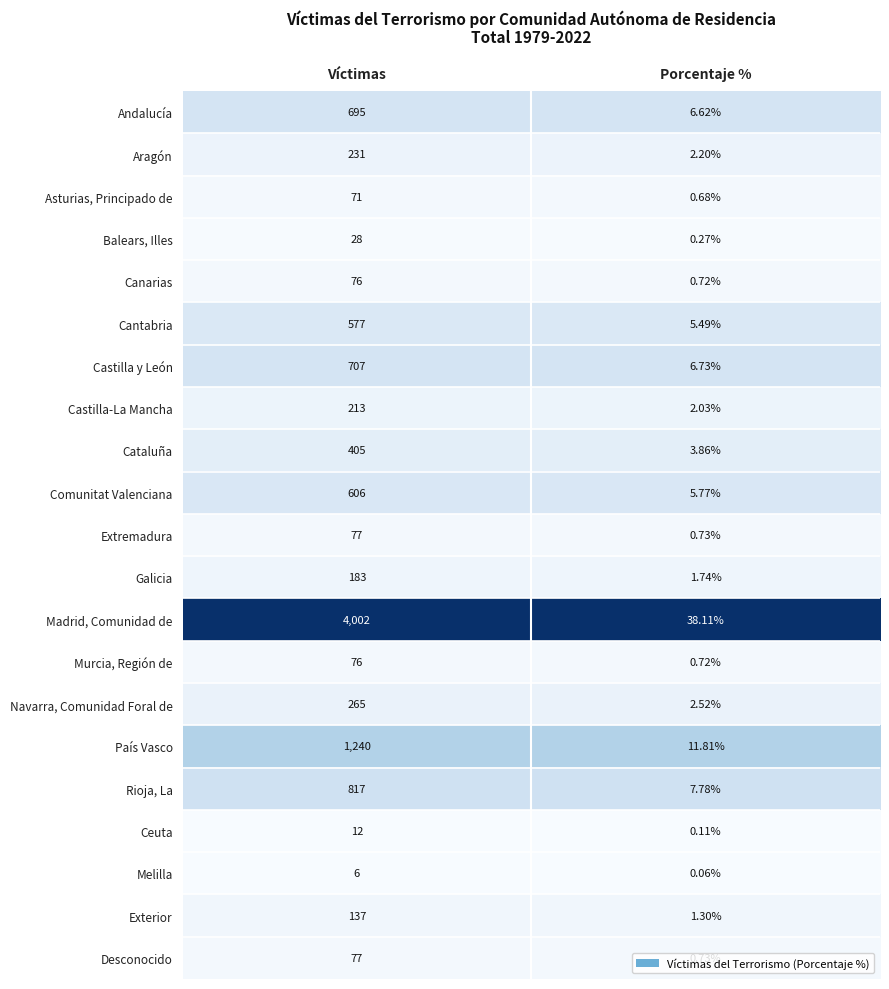

How many categories are shown in the chart?

2